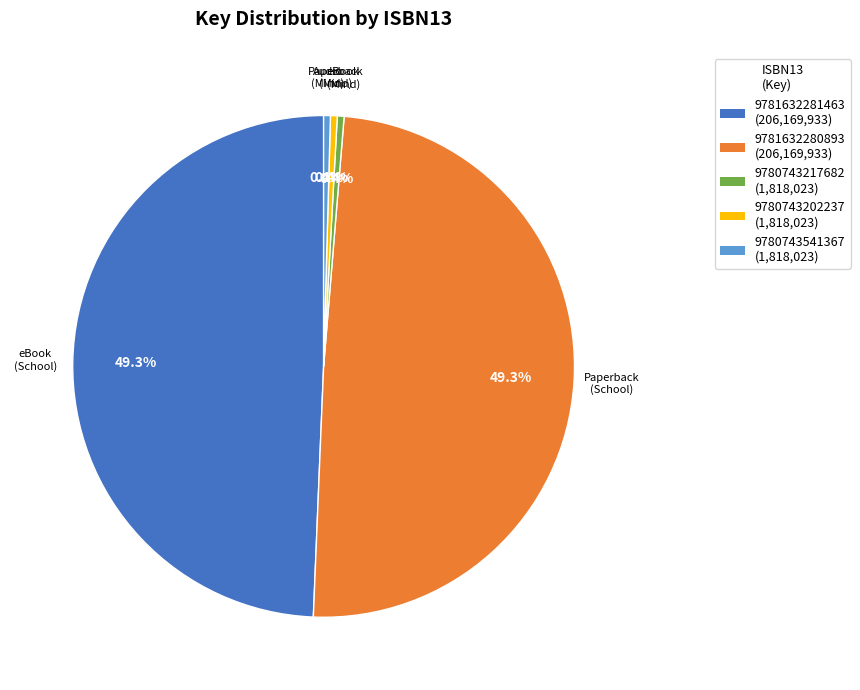

Between 9780743217682 and 9781632281463, which is larger?

9781632281463